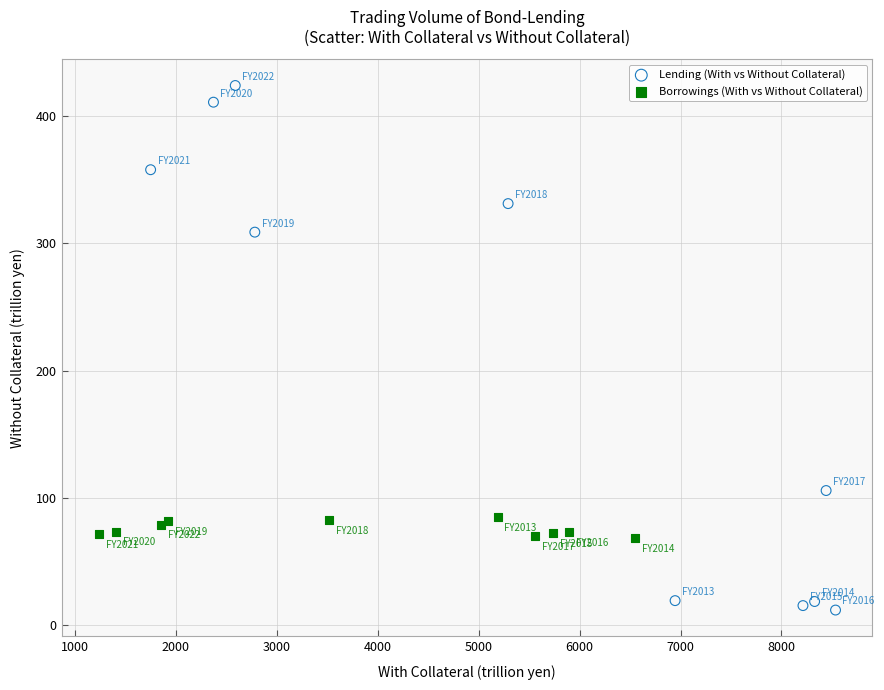

What are all the series names shown in the legend?

Lending (With vs Without Collateral), Borrowings (With vs Without Collateral)